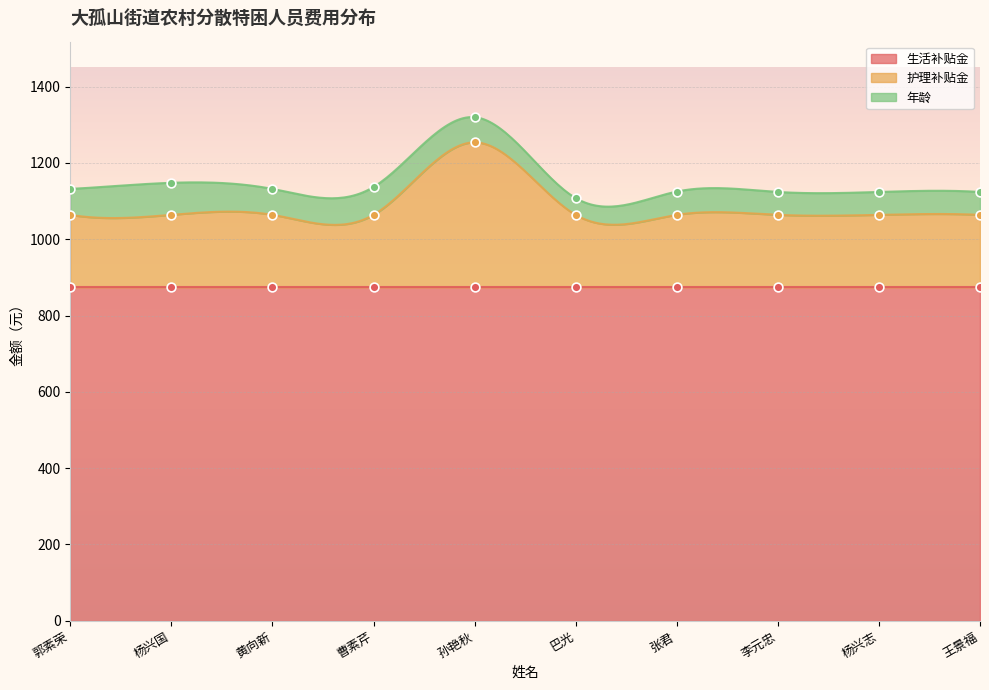

At which category is the sum across all series the highest?

孙艳秋